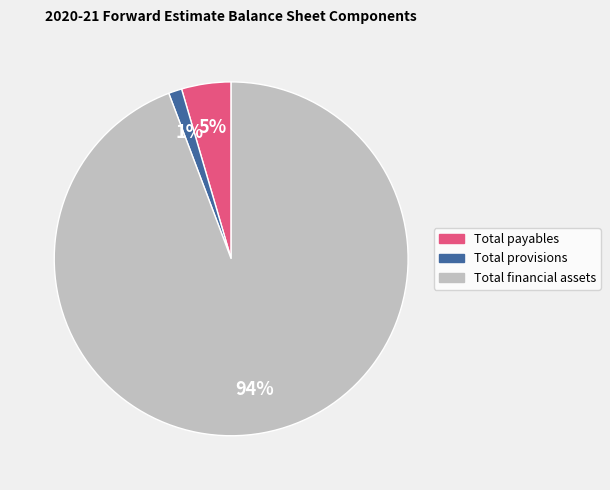

Count the number of slices in the pie.

3